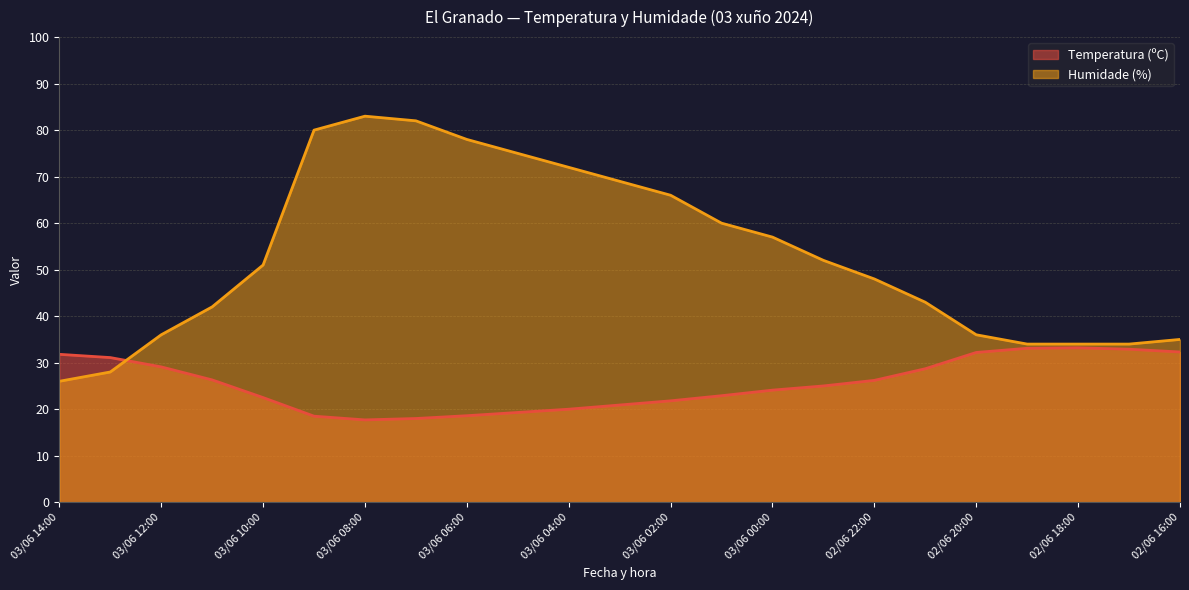

Where is Humidade (%) nearest to the value 54?

02/06 23:00